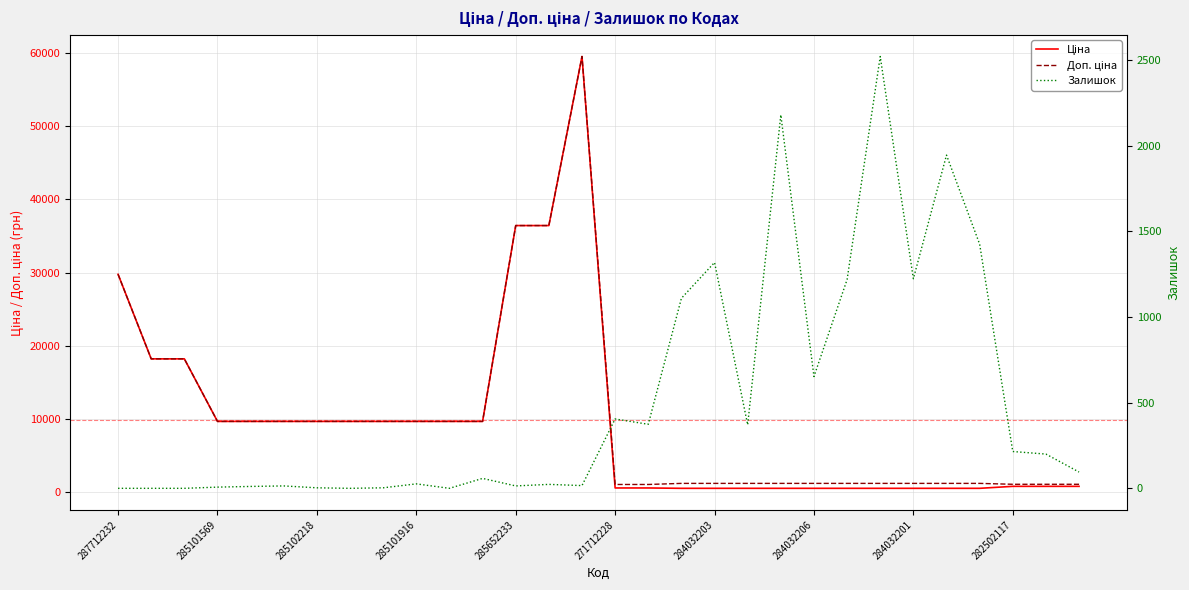

How many interior local peaks does the Доп. ціна series have?

1